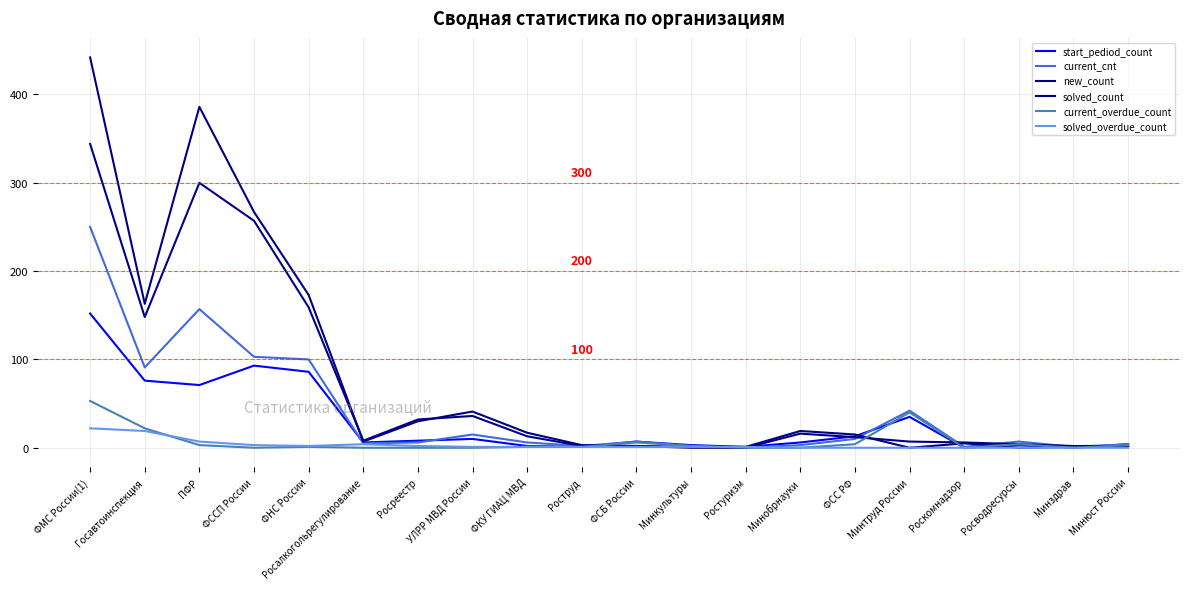

How many lines are shown in the chart?

6